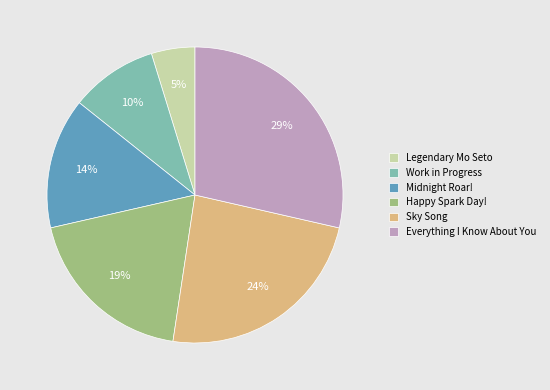

Count the number of slices in the pie.

6